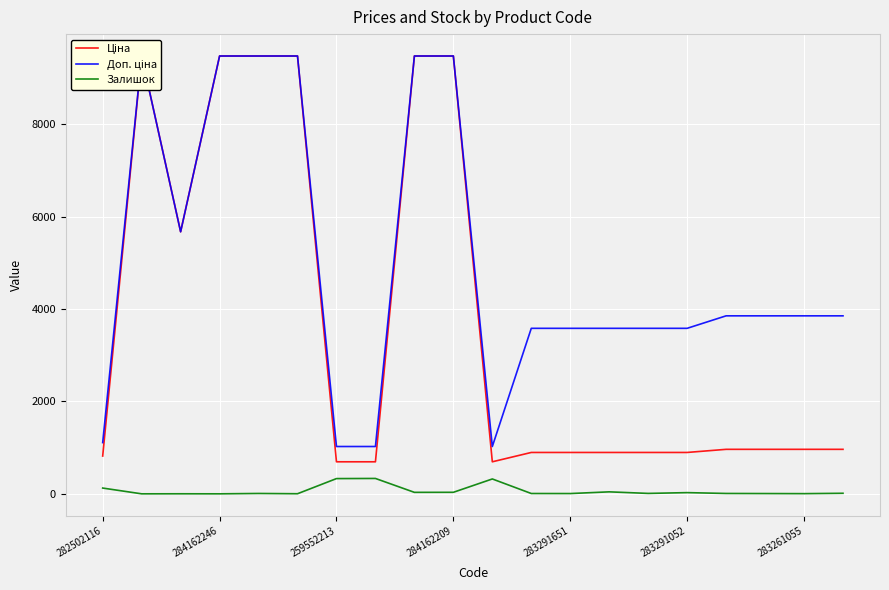

What is the sum of the Залишок values at 17 and 14?

15.0